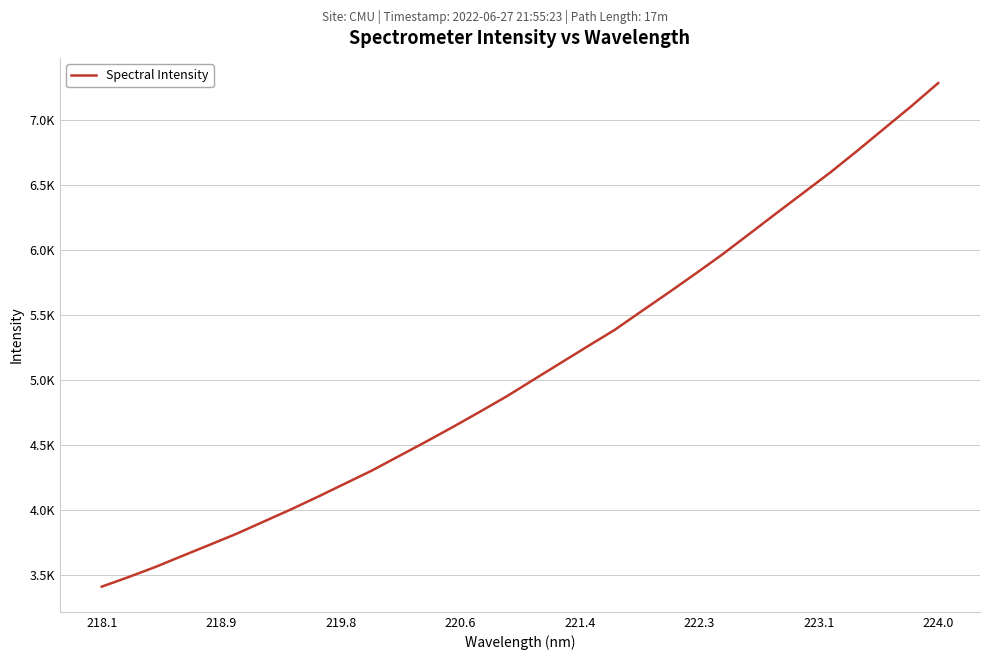

Does the chart display data point markers on the line(s)?

No